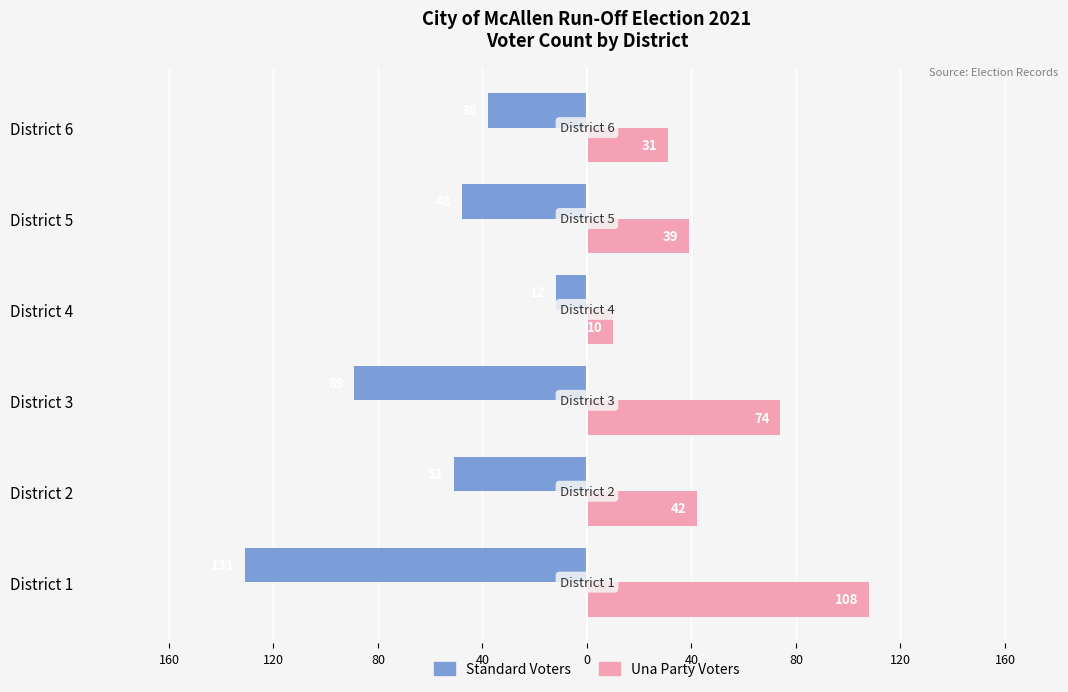

What are all the series names shown in the legend?

Standard Voters, Una Party Voters